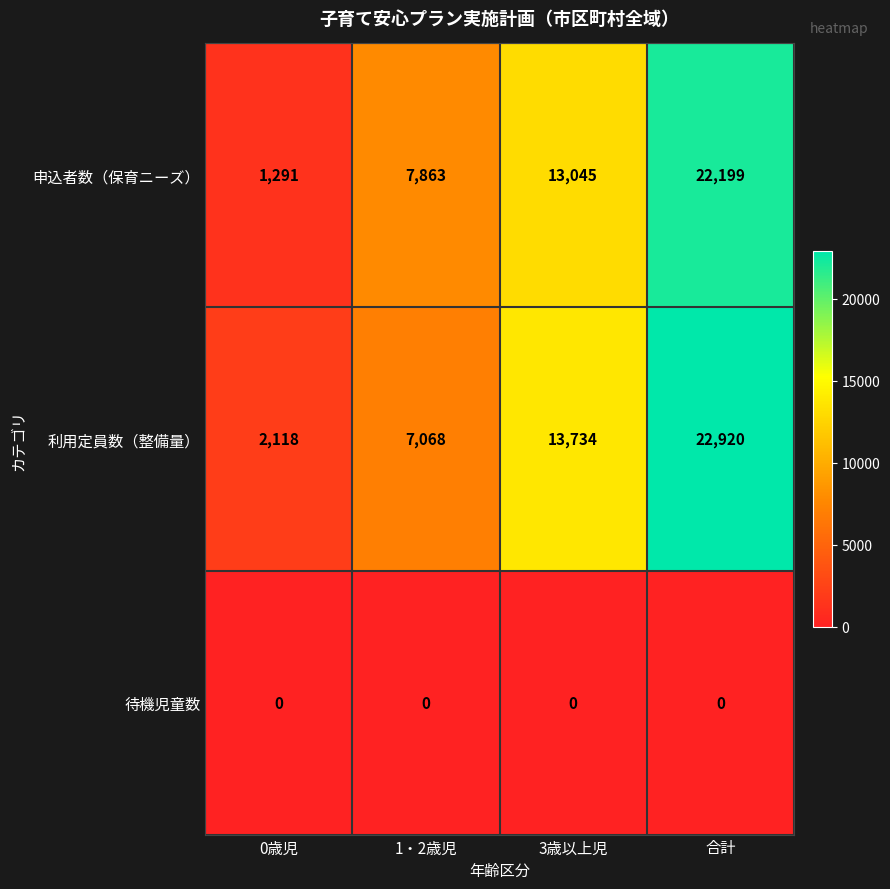

Count the number of categories in the chart.

4